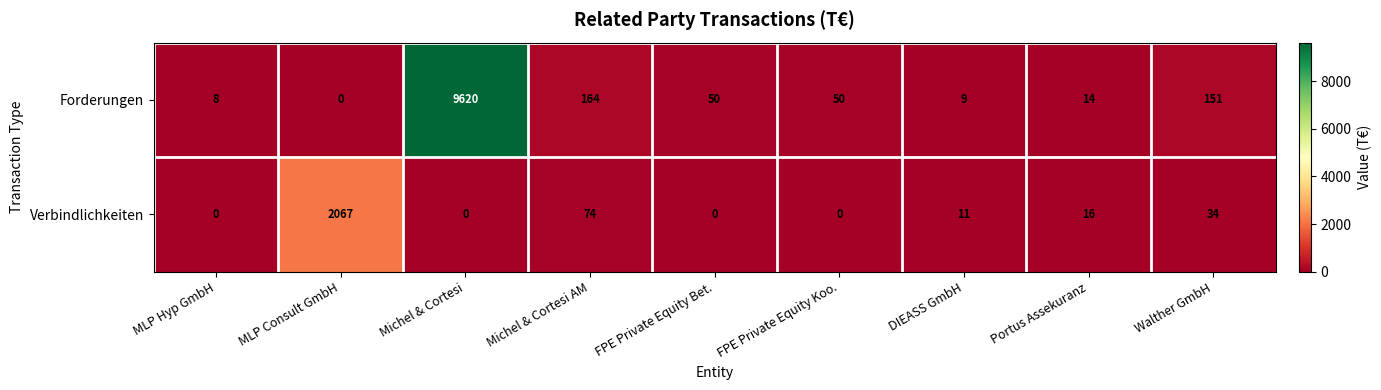

Reading left to right, extract all data points from this chart.

Forderungen: 8	0	9620	164	50	50	9	14	151
Verbindlichkeiten: 0	2067	0	74	0	0	11	16	34